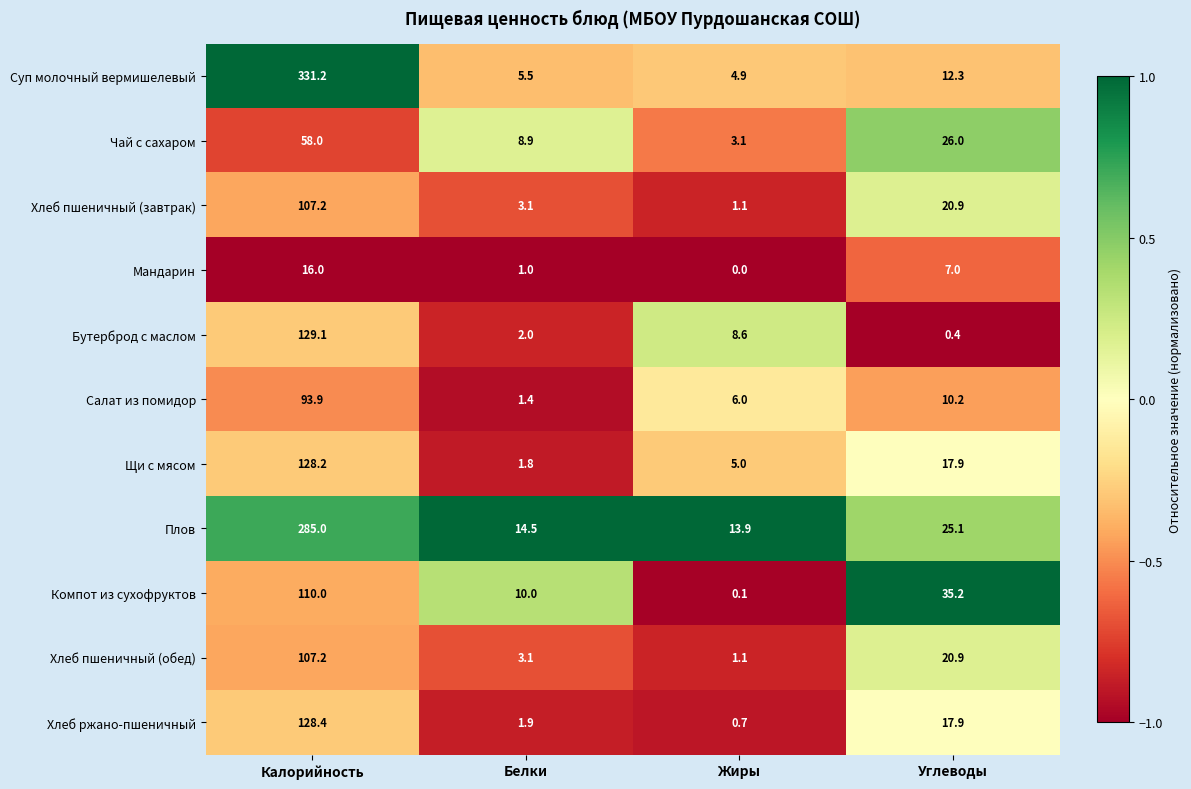

Which series has the largest range (max minus min)?

Суп молочный вермишелевый